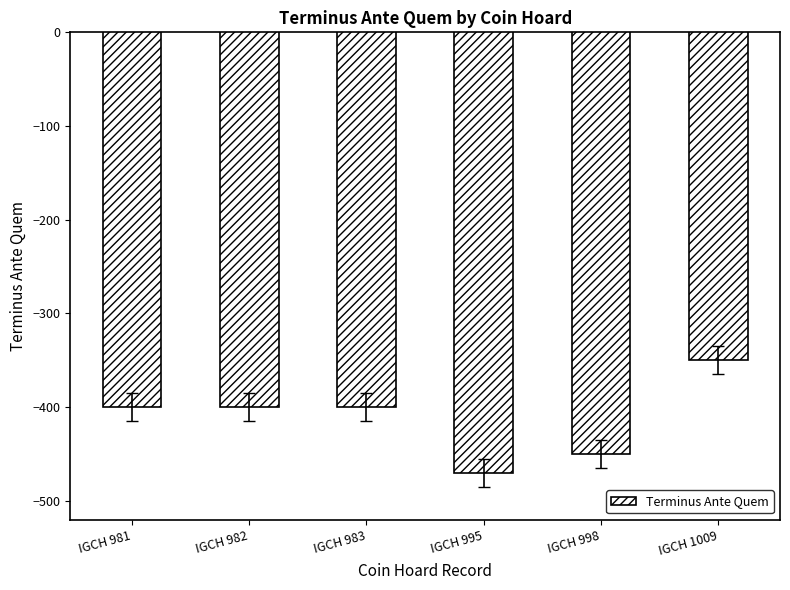

Count the values in the range -450 to -400.

4